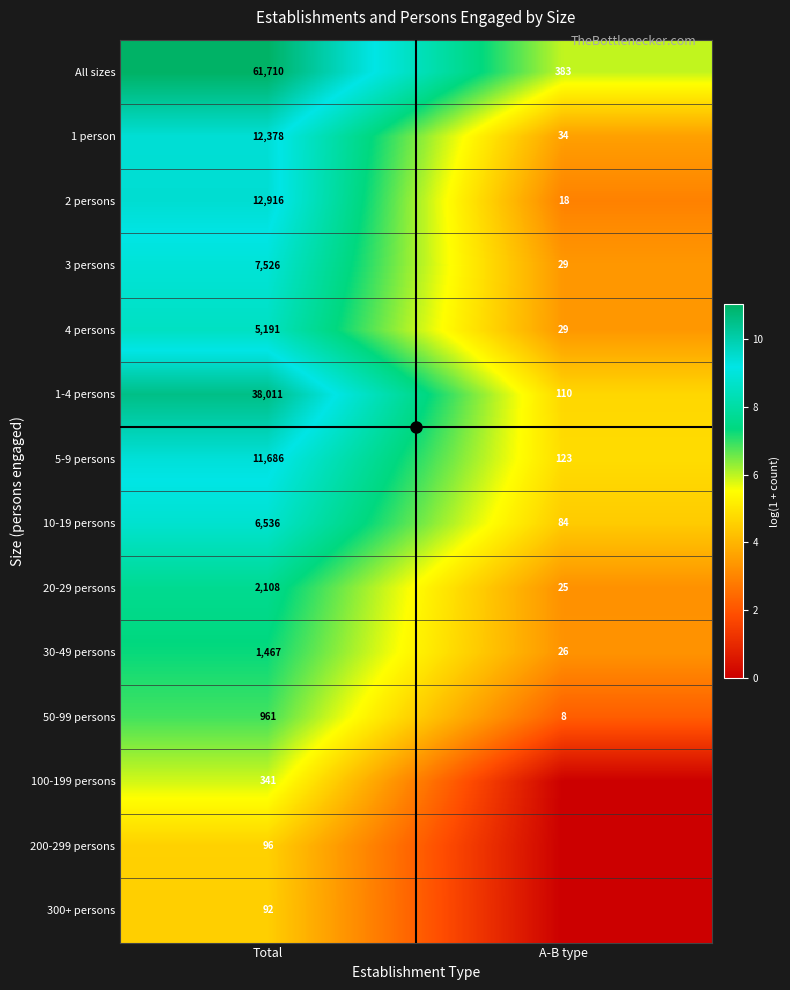

What is the sum of all 1 person values?

12412